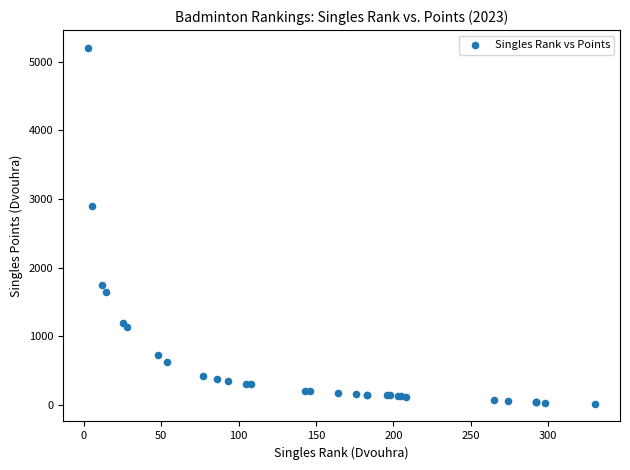

What Y value in the scatter plot is closest to 2611?

2900